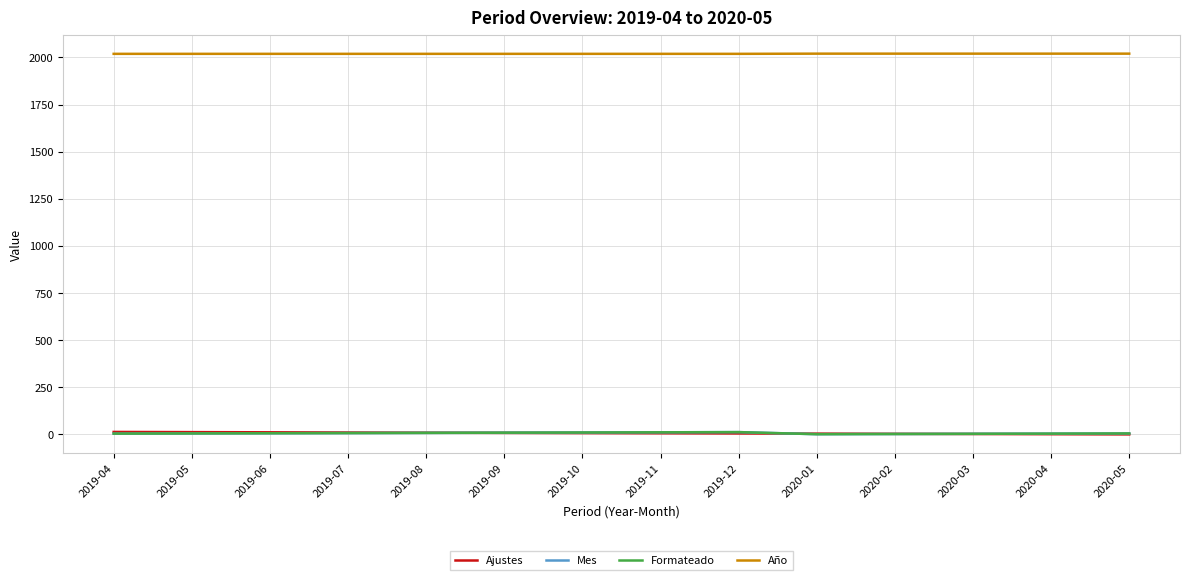

Does the chart display data point markers on the line(s)?

No